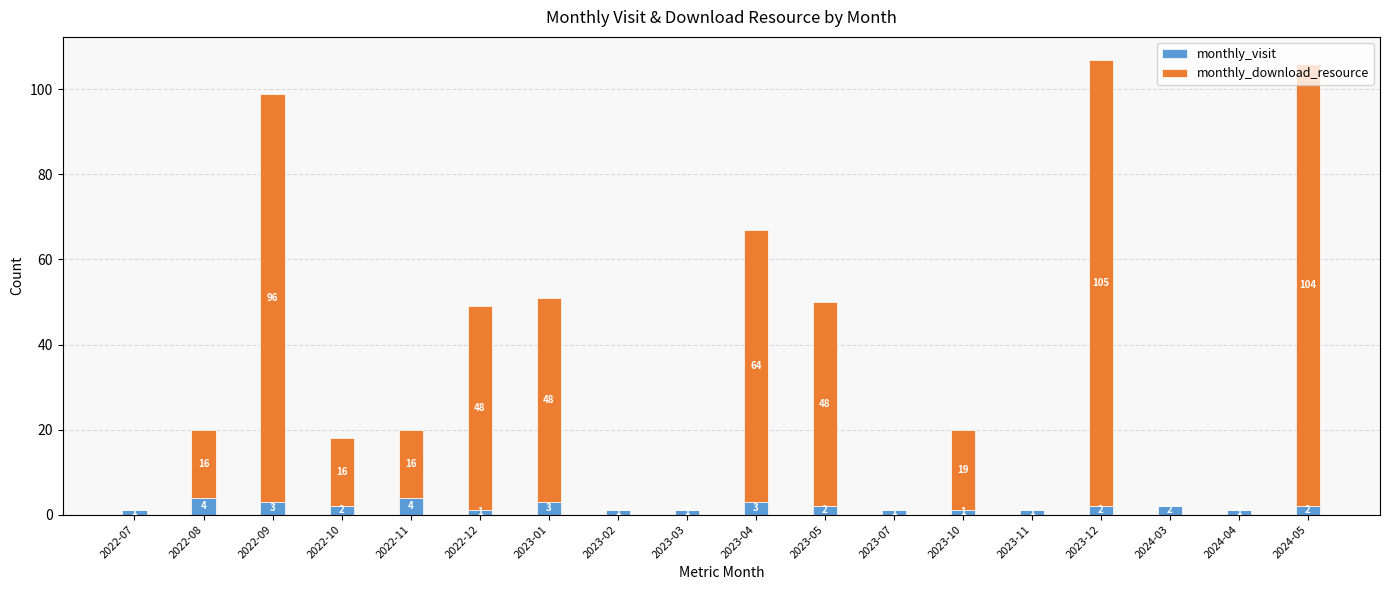

How many data points does each series have?

18